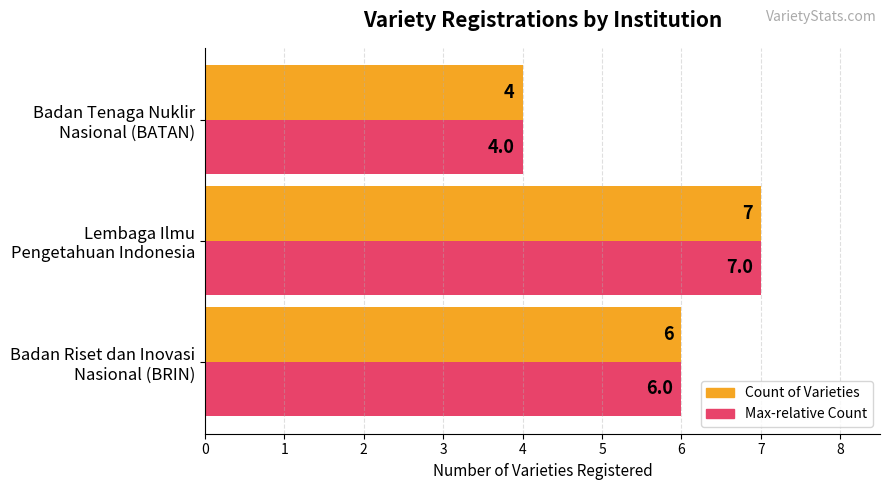

What is the lowest value of the Count of Varieties series?

4